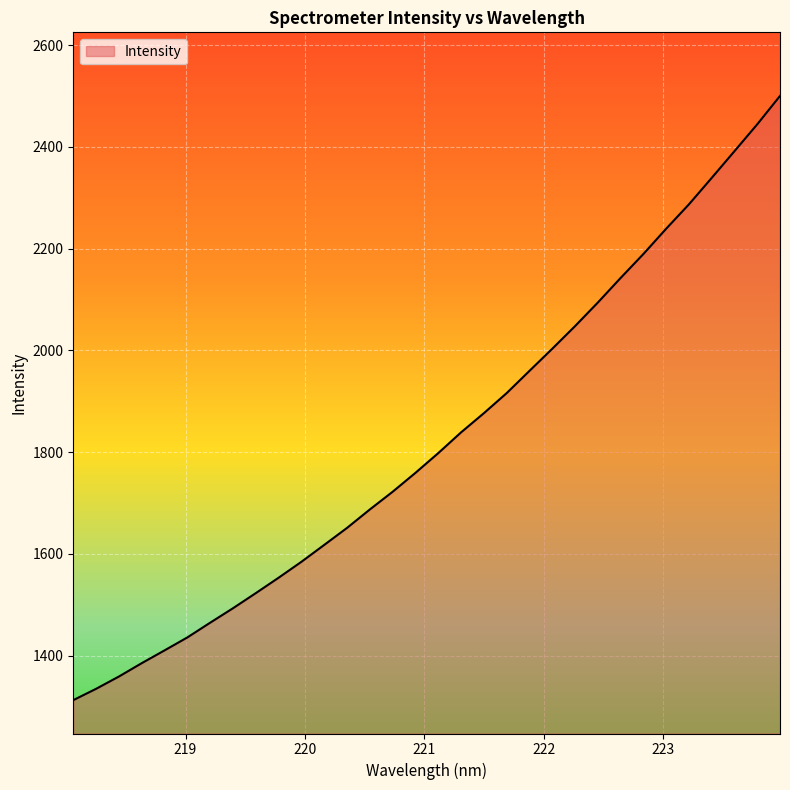

What is the greatest value displayed?

2500.2